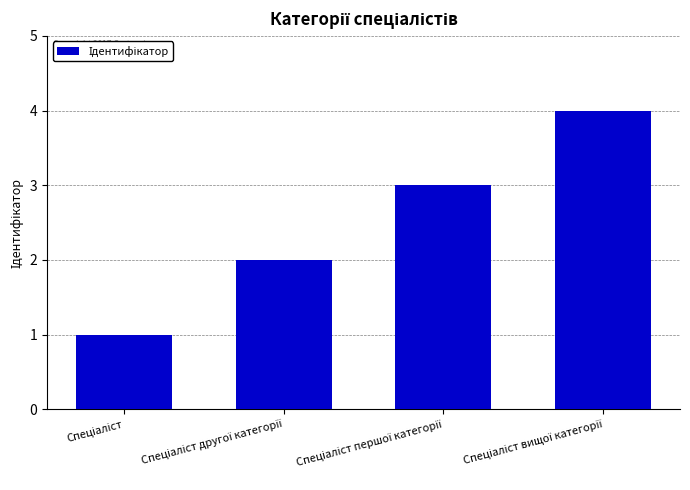

What is the difference between the maximum and minimum values?

3